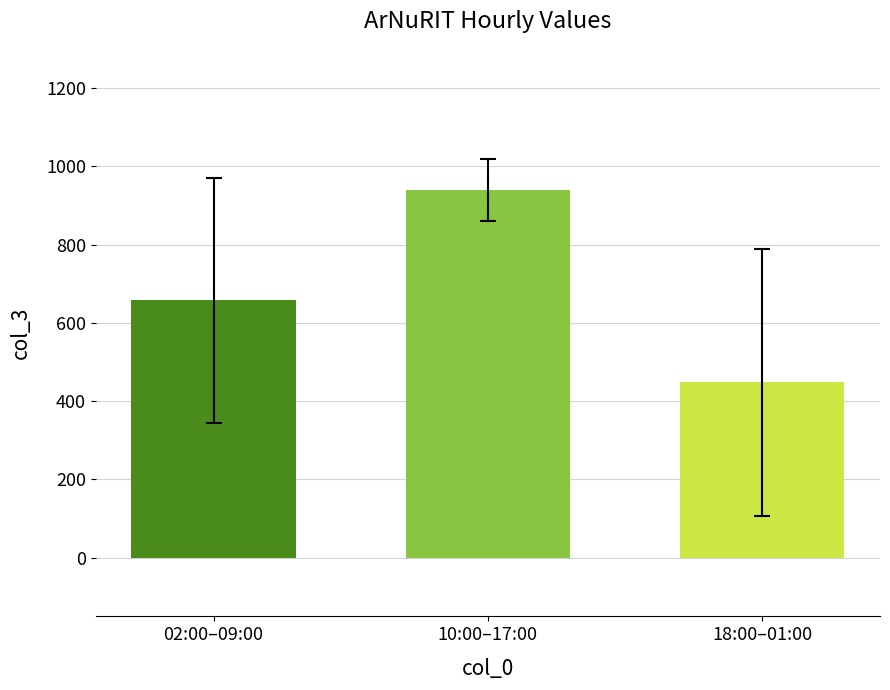

What is the value of the 1st bar from the left?

657.1